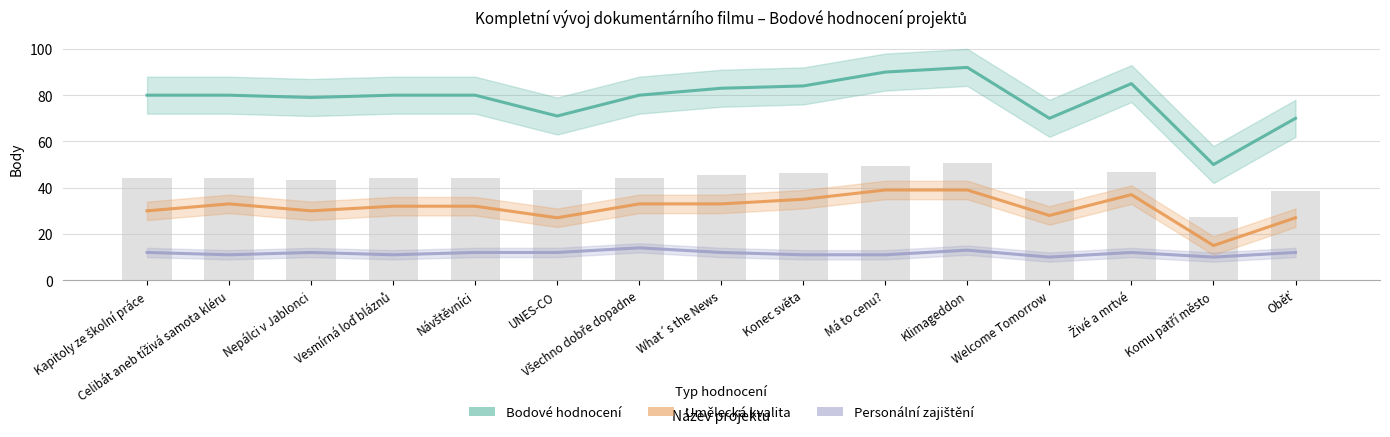

What is the total value across all series at Komu patří město?

75